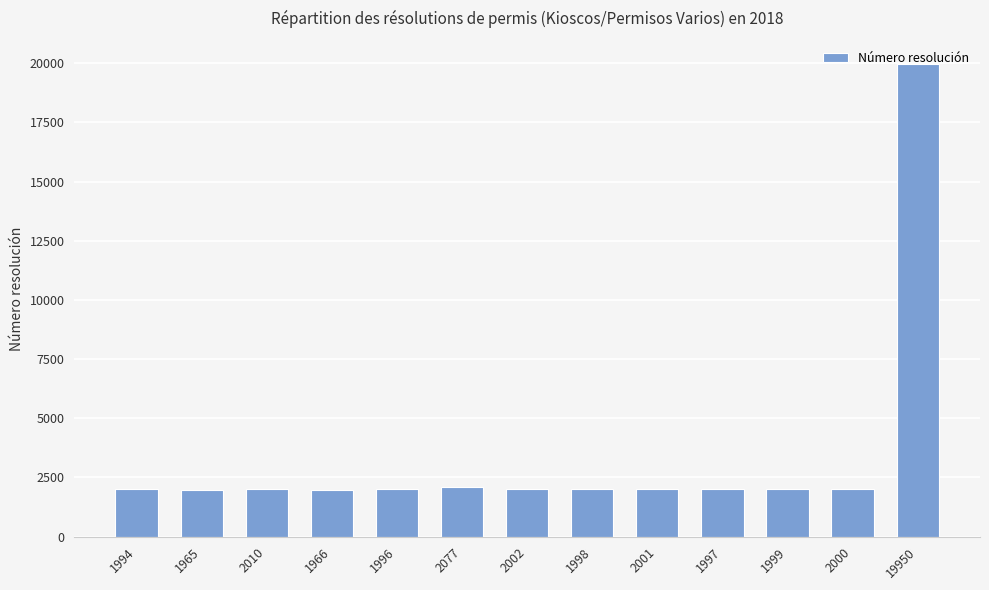

Is it true that the value at 1999 is 1999?

True